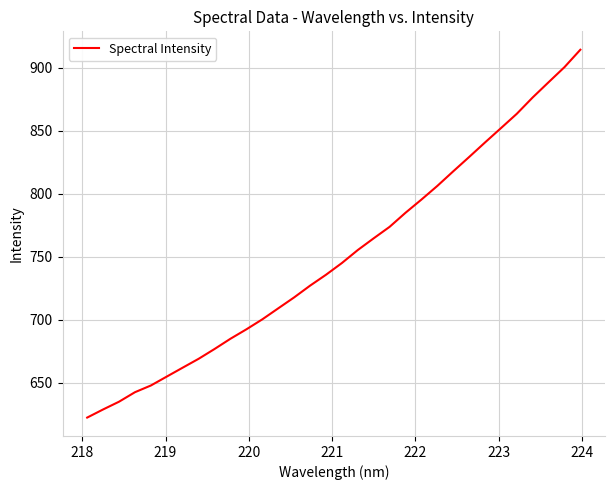

What is the difference between the maximum and minimum values?

291.7